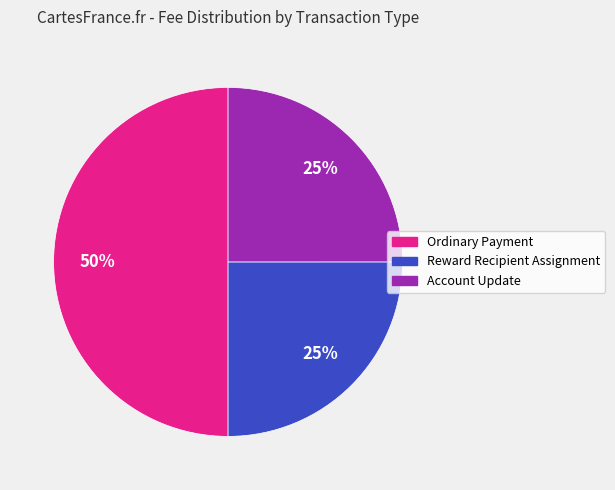

To the nearest percent, what is the combined percentage of Ordinary Payment and Reward Recipient Assignment?

75%